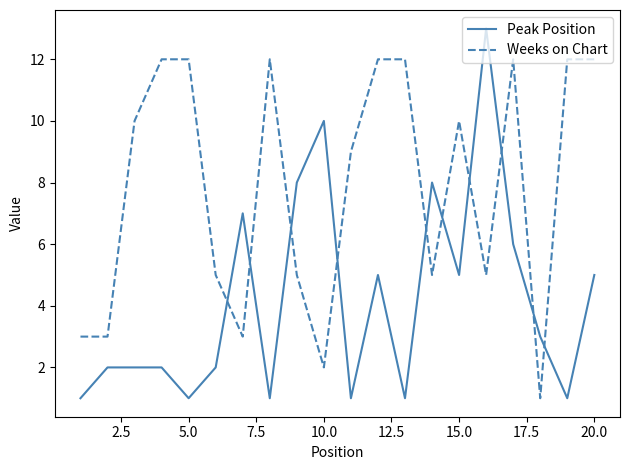

Count the Weeks on Chart values in the range 5 to 12.

15